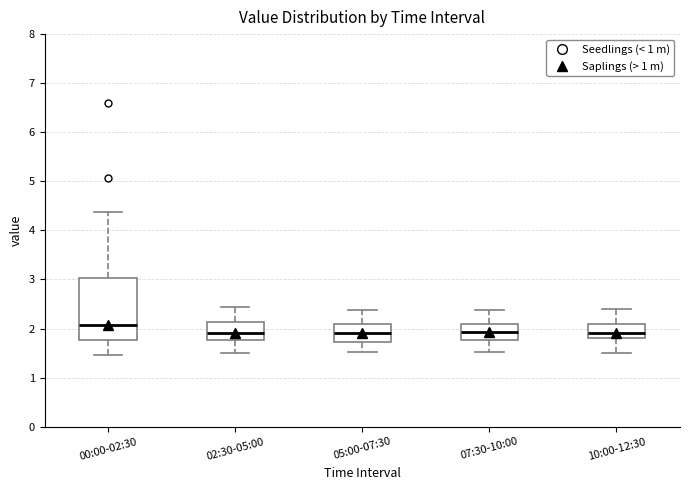

Which box has the highest median line?

00:00-02:30